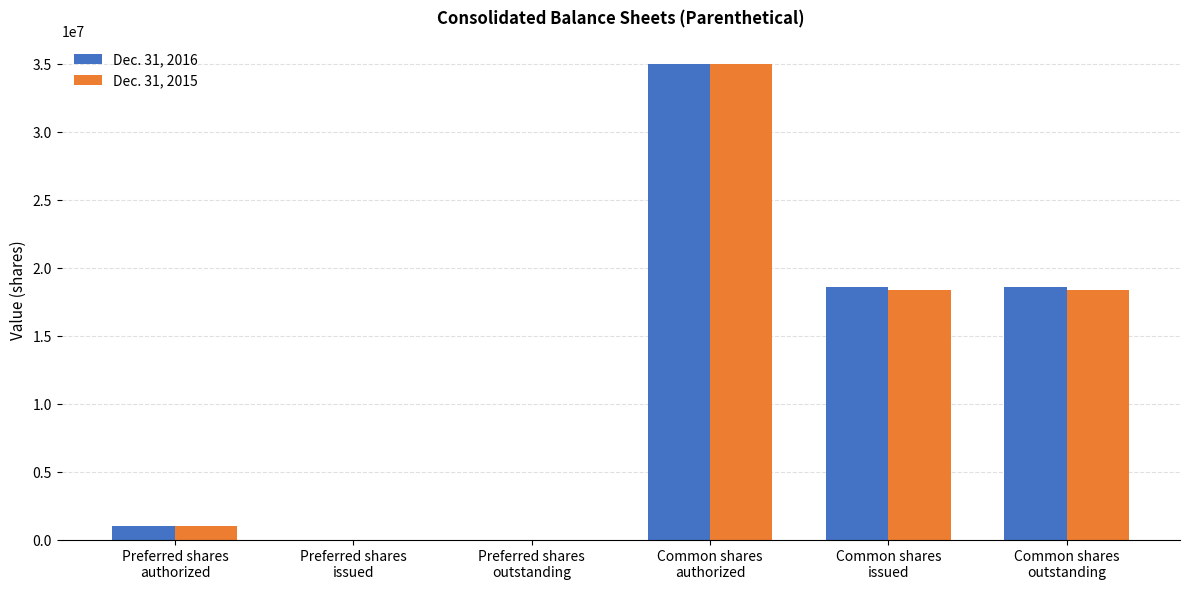

Reading right to left, list all the values displayed in this chart.

Dec. 31, 2016: 18644982	18644982	35000000	0	0	1000000
Dec. 31, 2015: 18434634	18434634	35000000	0	0	1000000